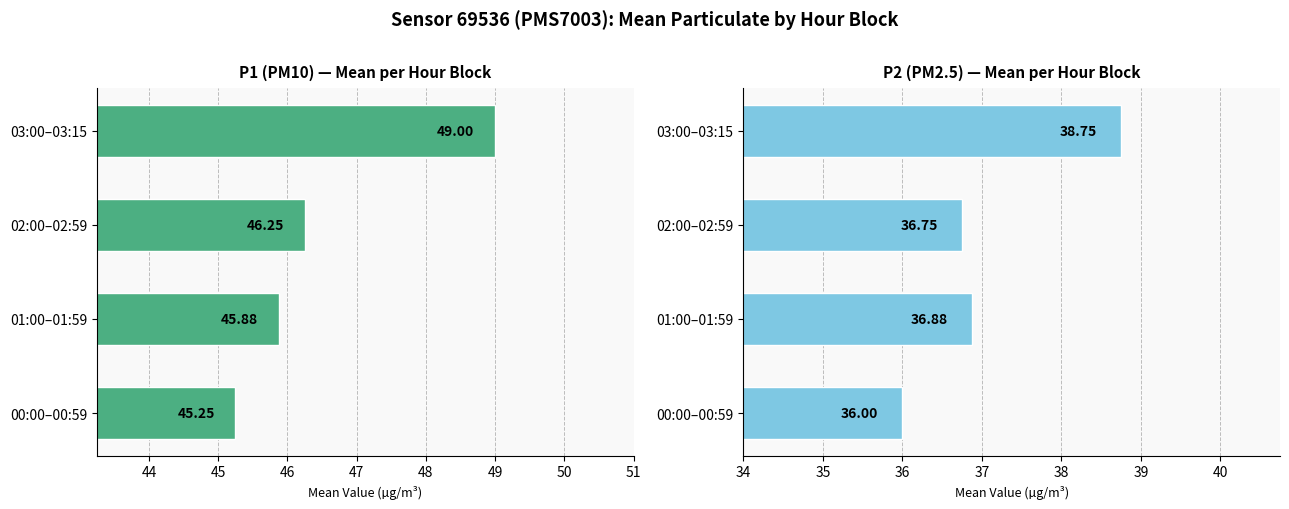

What is the maximum value shown in the chart?

49.0